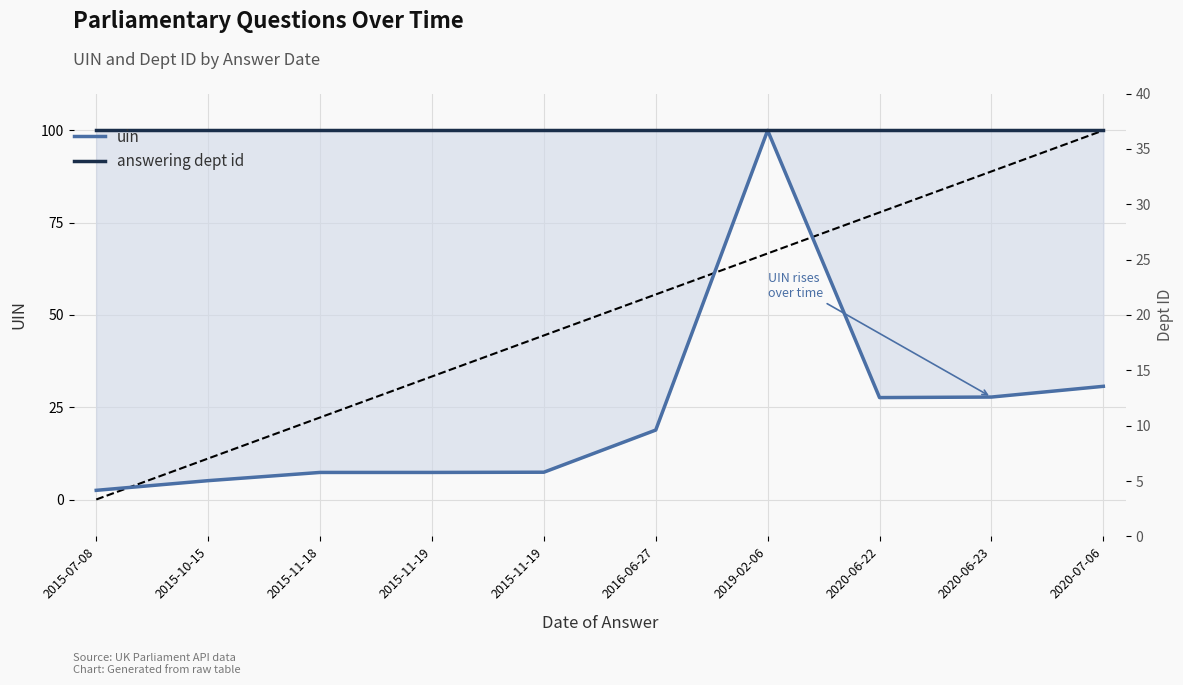

The value of uin at 2016-06-27 is 18.8. True or false?

True